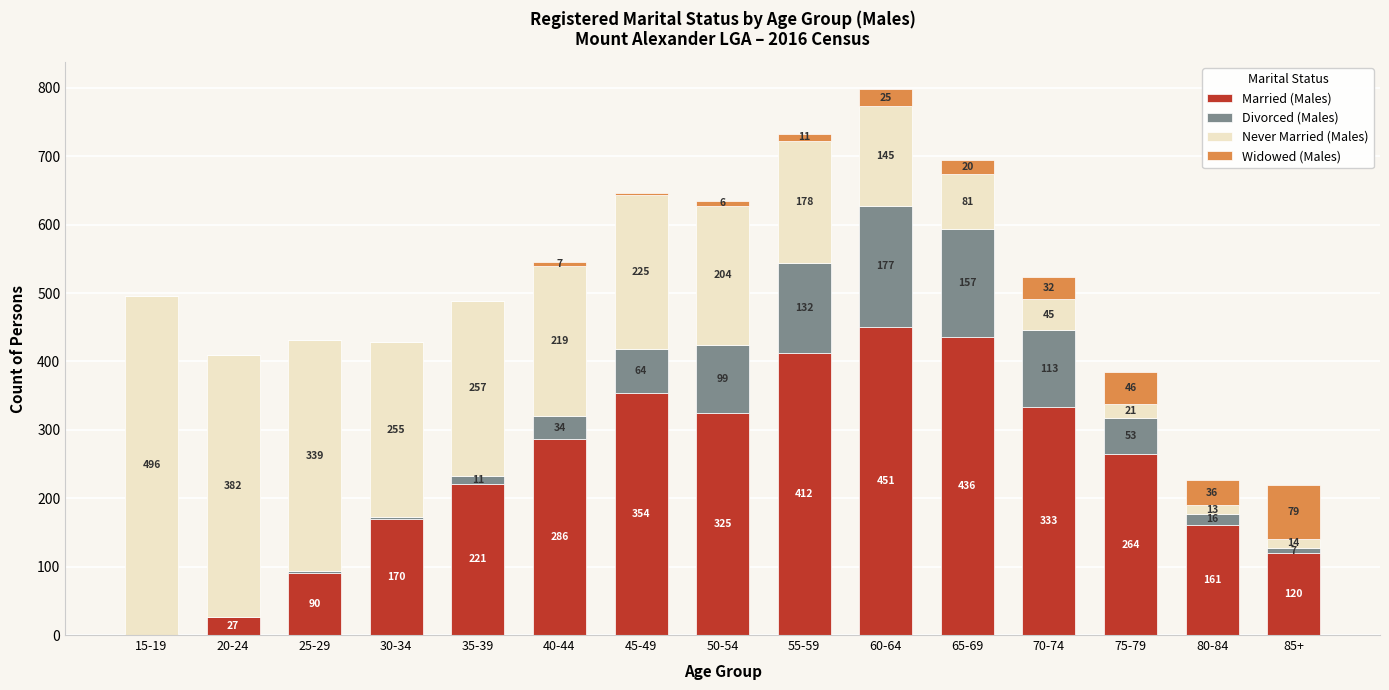

What is the total value across all series at 35-39?

489